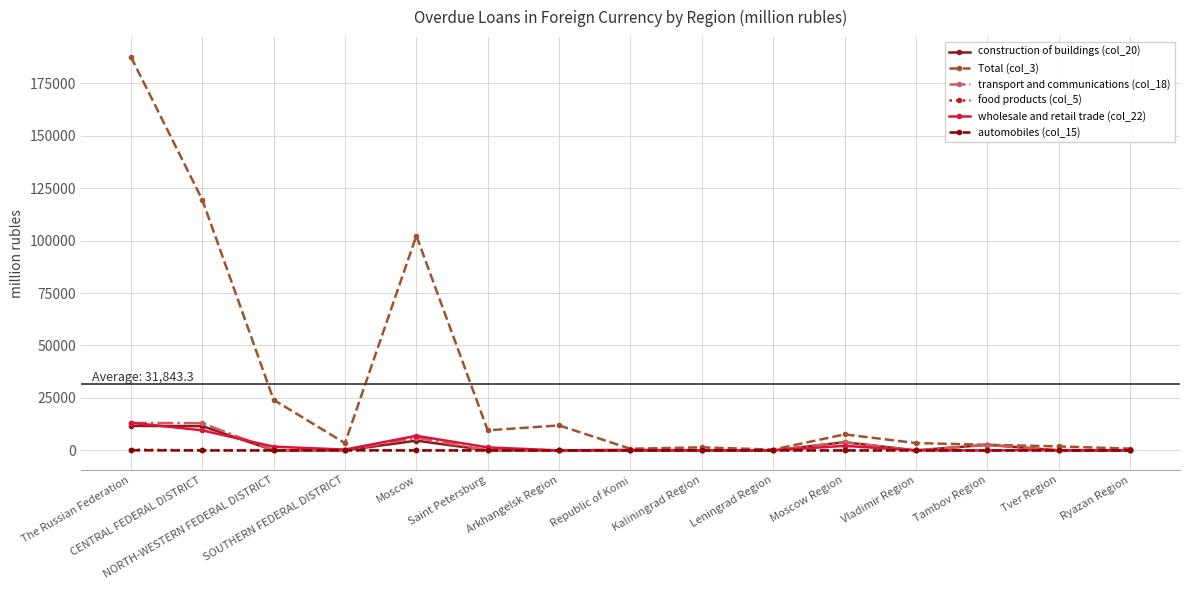

What are all the series names shown in the legend?

construction of buildings (col_20), Total (col_3), transport and communications (col_18), food products (col_5), wholesale and retail trade (col_22), automobiles (col_15)